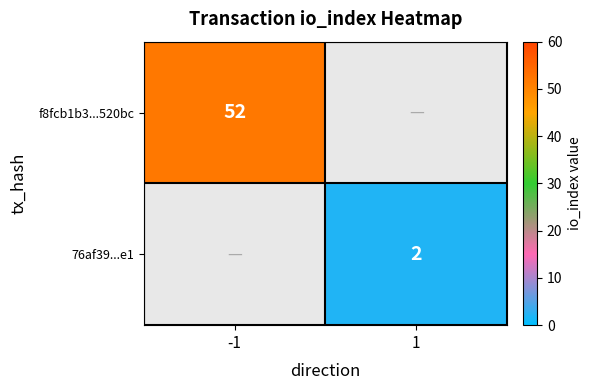

Is the value of f8fcb1b3...520bc at -1 greater than the value of 76af39...e1 at 1?

Yes